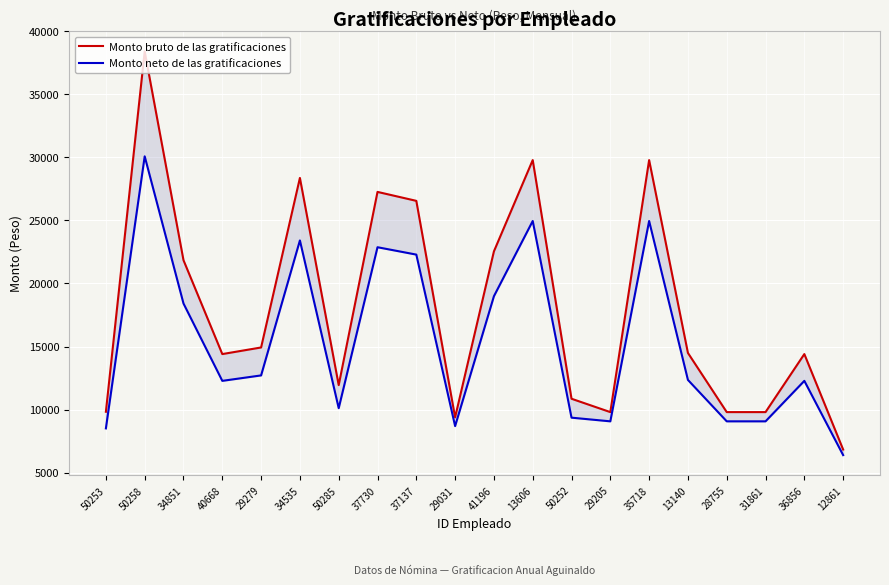

What is the label of the 12th point from the right?

37137